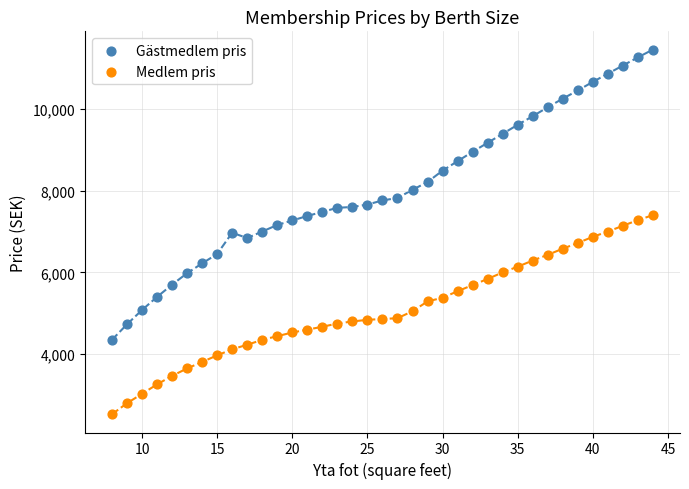

Which series has the largest Y range (max minus min)?

Gästmedlem pris